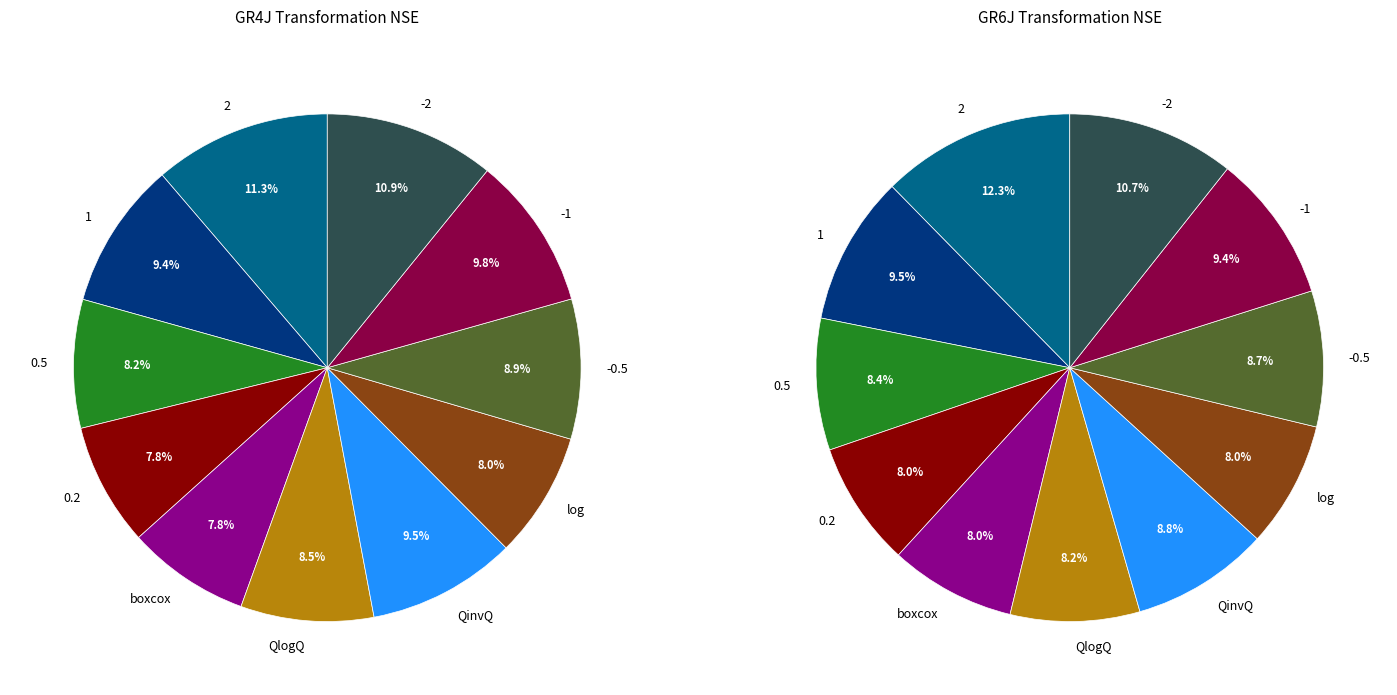

What percentage do -1 and boxcox together represent?

17.6%